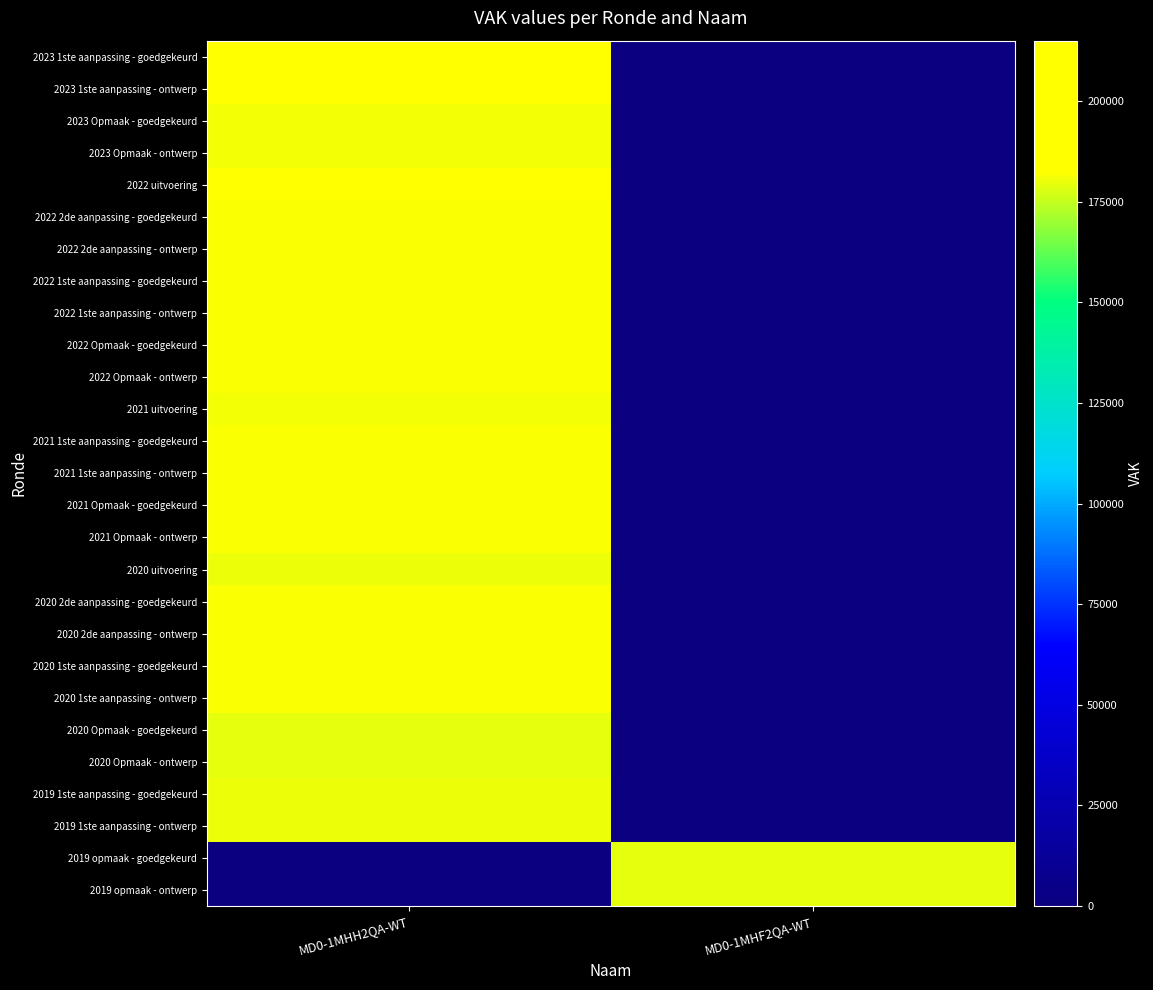

Reading left to right, transcribe all the data shown in this chart.

2023 1ste aanpassing - goedgekeurd: MD0-1MHH2QA-WT=204378	MD0-1MHF2QA-WT=0
2023 1ste aanpassing - ontwerp: MD0-1MHH2QA-WT=204378	MD0-1MHF2QA-WT=0
2023 Opmaak - goedgekeurd: MD0-1MHH2QA-WT=181378	MD0-1MHF2QA-WT=0
2023 Opmaak - ontwerp: MD0-1MHH2QA-WT=181378	MD0-1MHF2QA-WT=0
2022 uitvoering: MD0-1MHH2QA-WT=214642	MD0-1MHF2QA-WT=0
2022 2de aanpassing - goedgekeurd: MD0-1MHH2QA-WT=182024	MD0-1MHF2QA-WT=0
2022 2de aanpassing - ontwerp: MD0-1MHH2QA-WT=182024	MD0-1MHF2QA-WT=0
2022 1ste aanpassing - goedgekeurd: MD0-1MHH2QA-WT=182024	MD0-1MHF2QA-WT=0
2022 1ste aanpassing - ontwerp: MD0-1MHH2QA-WT=182024	MD0-1MHF2QA-WT=0
2022 Opmaak - goedgekeurd: MD0-1MHH2QA-WT=182014	MD0-1MHF2QA-WT=0
2022 Opmaak - ontwerp: MD0-1MHH2QA-WT=182014	MD0-1MHF2QA-WT=0
2021 uitvoering: MD0-1MHH2QA-WT=181283	MD0-1MHF2QA-WT=0
2021 1ste aanpassing - goedgekeurd: MD0-1MHH2QA-WT=181415	MD0-1MHF2QA-WT=0
2021 1ste aanpassing - ontwerp: MD0-1MHH2QA-WT=181415	MD0-1MHF2QA-WT=0
2021 Opmaak - goedgekeurd: MD0-1MHH2QA-WT=181680	MD0-1MHF2QA-WT=0
2021 Opmaak - ontwerp: MD0-1MHH2QA-WT=181680	MD0-1MHF2QA-WT=0
2020 uitvoering: MD0-1MHH2QA-WT=180374	MD0-1MHF2QA-WT=0
2020 2de aanpassing - goedgekeurd: MD0-1MHH2QA-WT=181576	MD0-1MHF2QA-WT=0
2020 2de aanpassing - ontwerp: MD0-1MHH2QA-WT=181576	MD0-1MHF2QA-WT=0
2020 1ste aanpassing - goedgekeurd: MD0-1MHH2QA-WT=181576	MD0-1MHF2QA-WT=0
2020 1ste aanpassing - ontwerp: MD0-1MHH2QA-WT=181576	MD0-1MHF2QA-WT=0
2020 Opmaak - goedgekeurd: MD0-1MHH2QA-WT=179235	MD0-1MHF2QA-WT=0
2020 Opmaak - ontwerp: MD0-1MHH2QA-WT=179235	MD0-1MHF2QA-WT=0
2019 1ste aanpassing - goedgekeurd: MD0-1MHH2QA-WT=179779	MD0-1MHF2QA-WT=0
2019 1ste aanpassing - ontwerp: MD0-1MHH2QA-WT=179779	MD0-1MHF2QA-WT=0
2019 opmaak - goedgekeurd: MD0-1MHH2QA-WT=0	MD0-1MHF2QA-WT=179384
2019 opmaak - ontwerp: MD0-1MHH2QA-WT=0	MD0-1MHF2QA-WT=179384